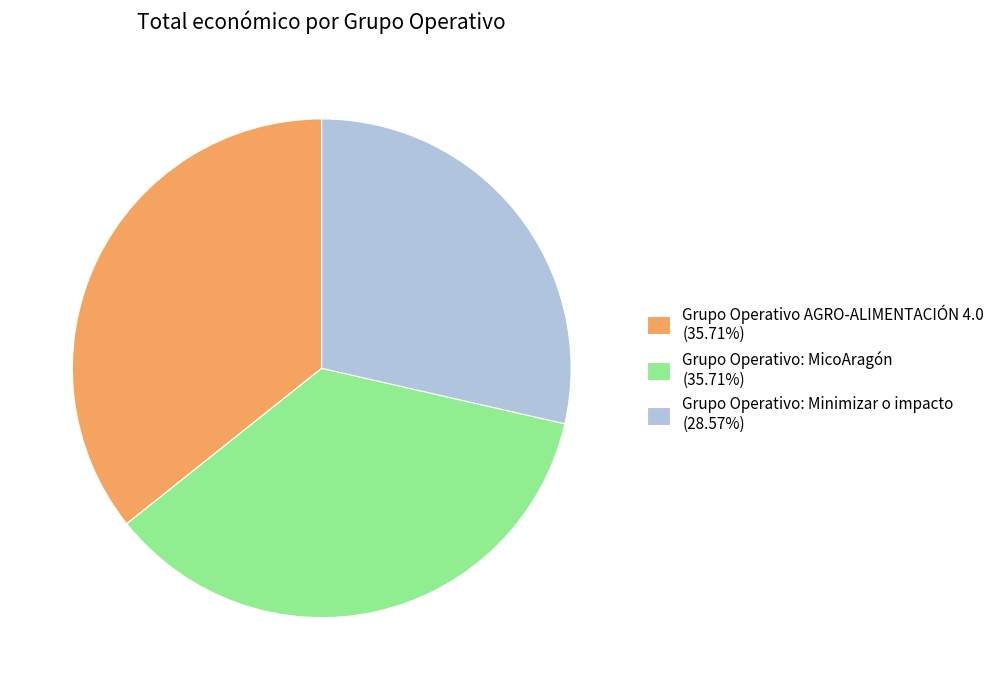

Combined, do Grupo Operativo: MicoAragón (35.71%) and Grupo Operativo: Minimizar o impacto (28.57%) account for over 50%?

Yes